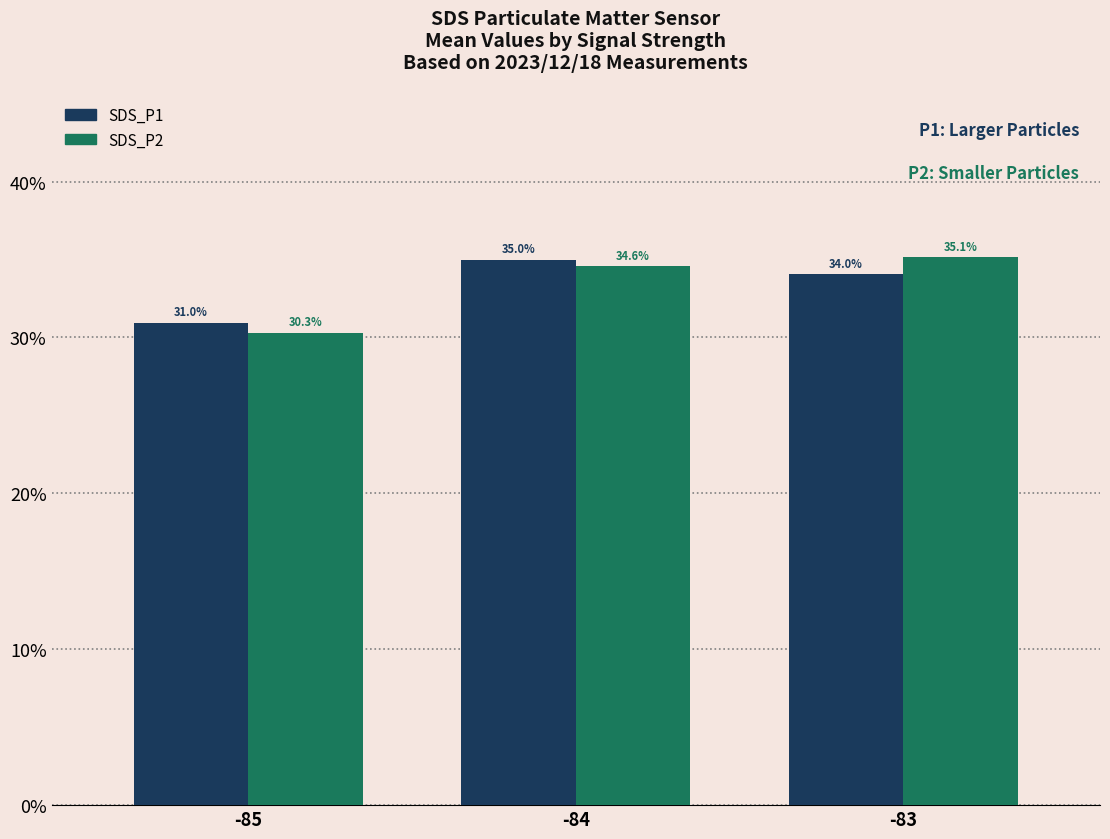

Reading left to right, list all the values displayed in this chart.

SDS_P1: 31.0	35.0	34.0
SDS_P2: 30.3	34.6	35.1